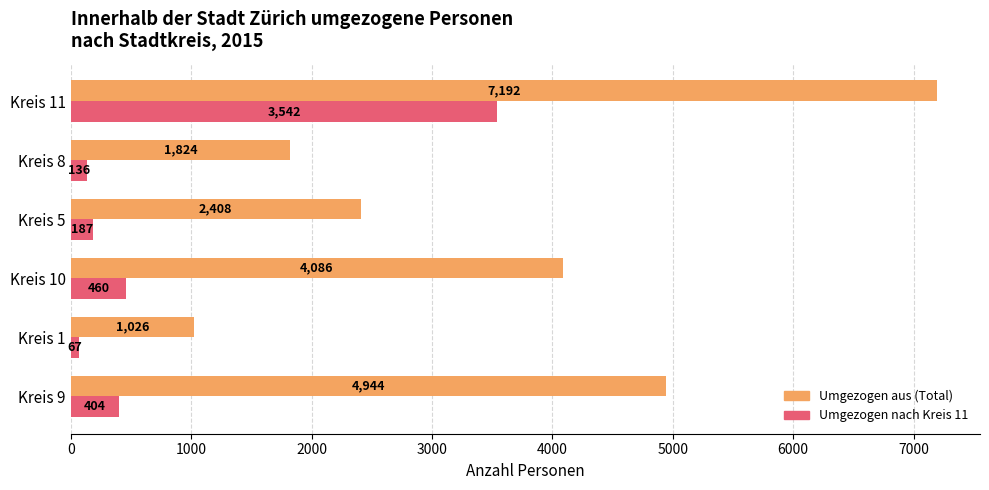

How many data points does each series have?

6